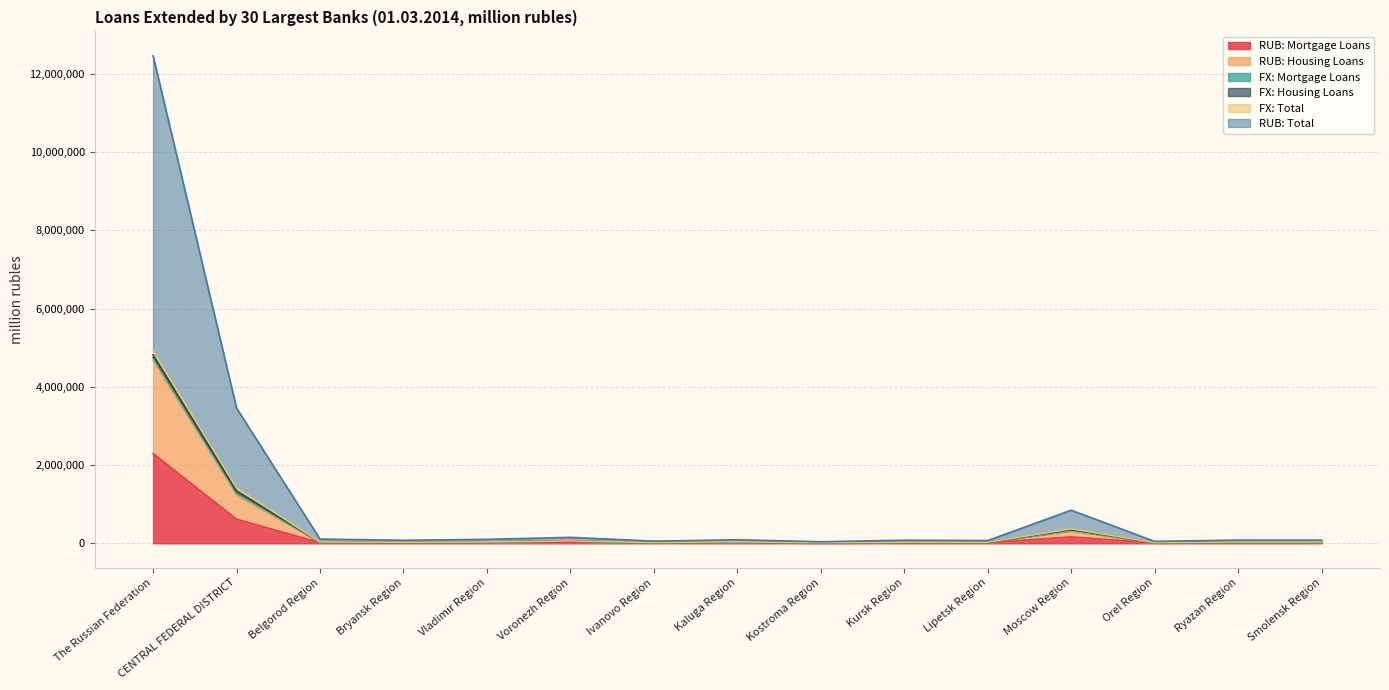

At which category is the sum across all series the highest?

The Russian Federation